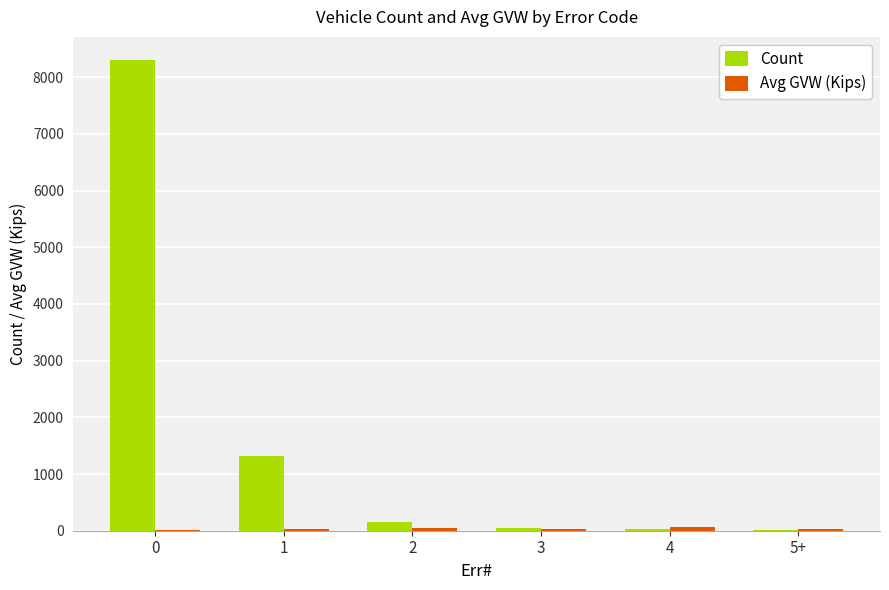

Which series has the largest total across all categories?

Count